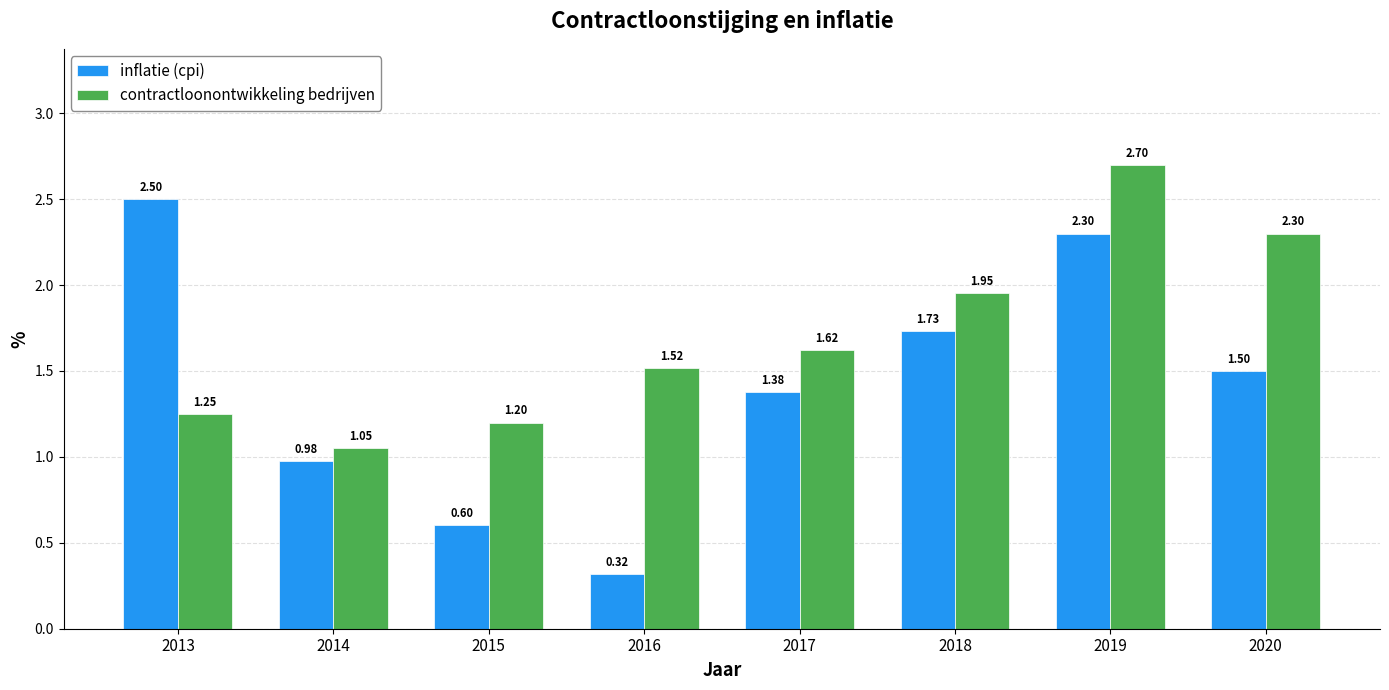

What is the value of the inflatie (cpi) bar at the 7th from the left?

2.3